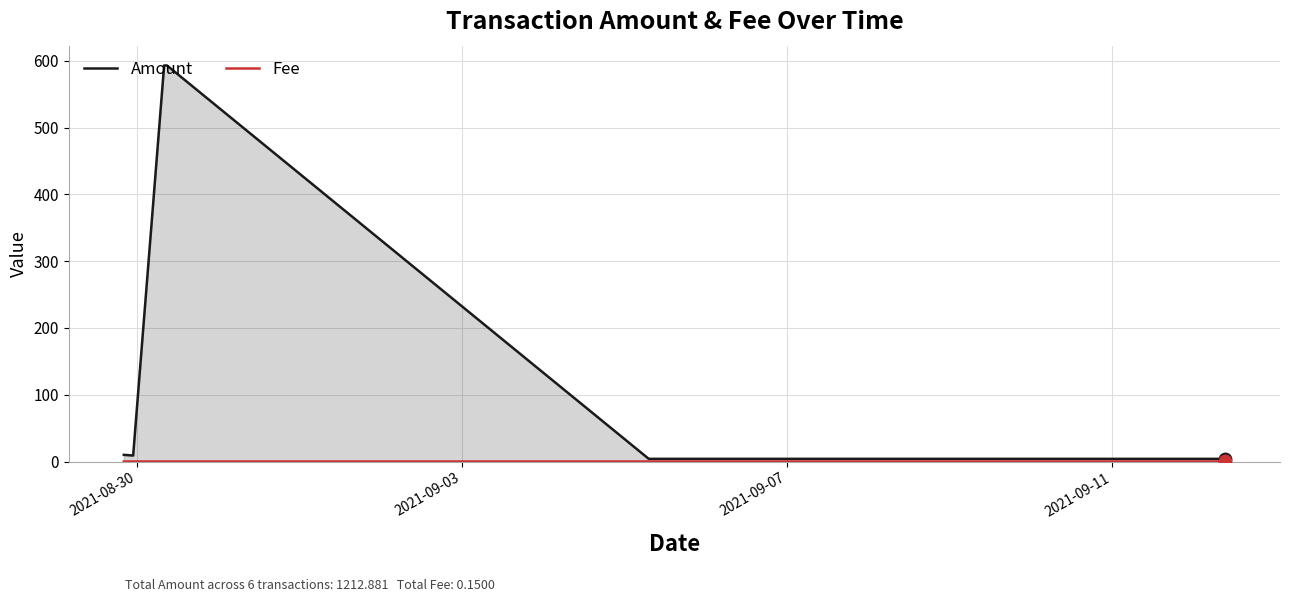

Which series has the largest total across all categories?

Amount